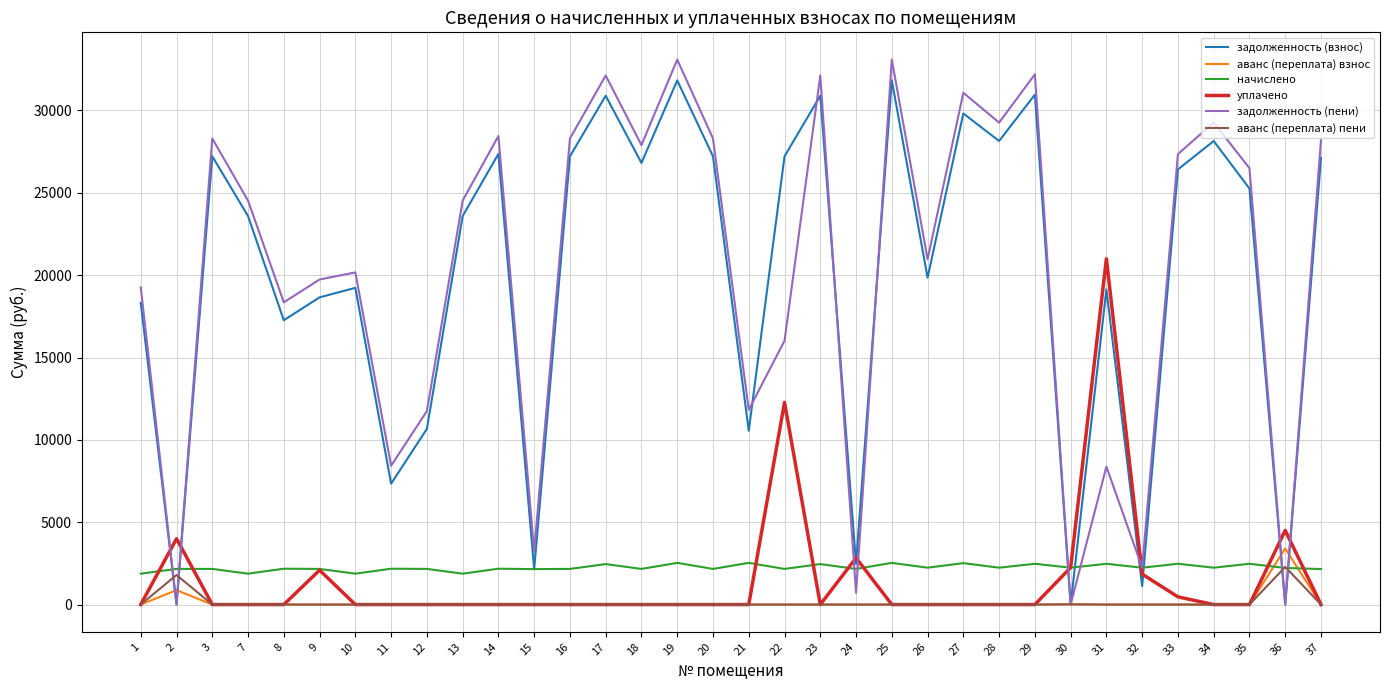

What is the highest value of the задолженность (пени) series?

33091.1